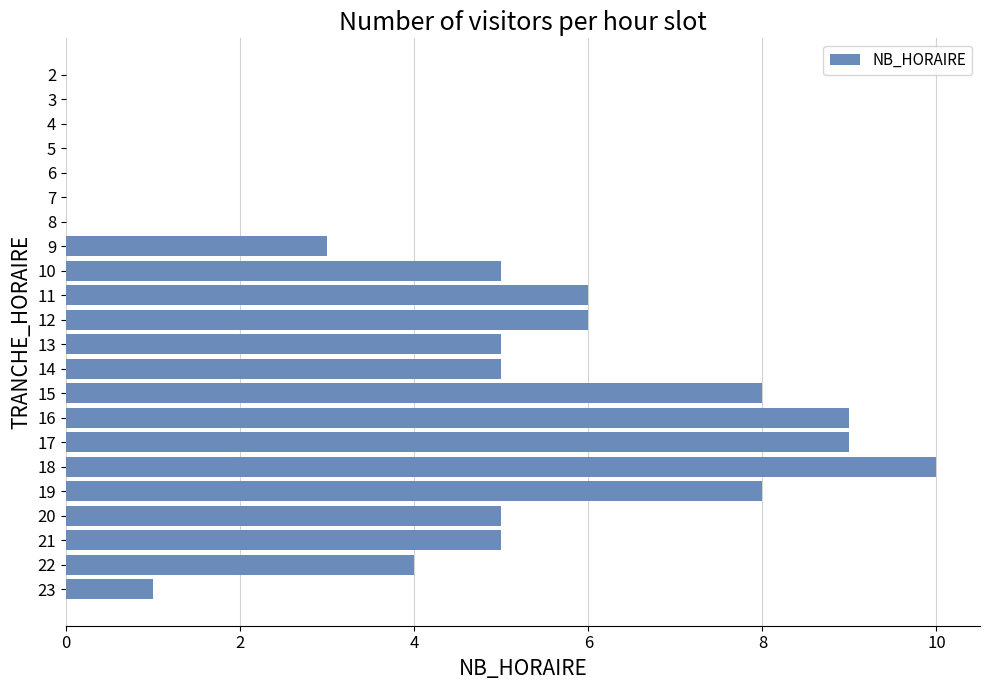

The chart shows a value of 8 at 13. True or false?

False